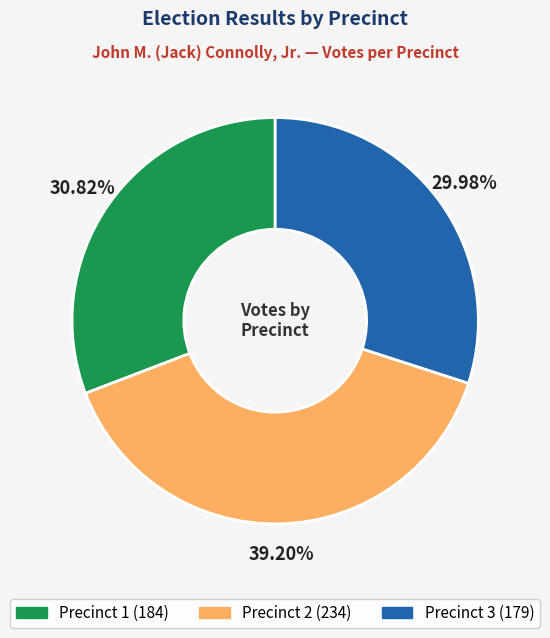

What percentage do Precinct 1 and Precinct 2 together represent?

70.0%